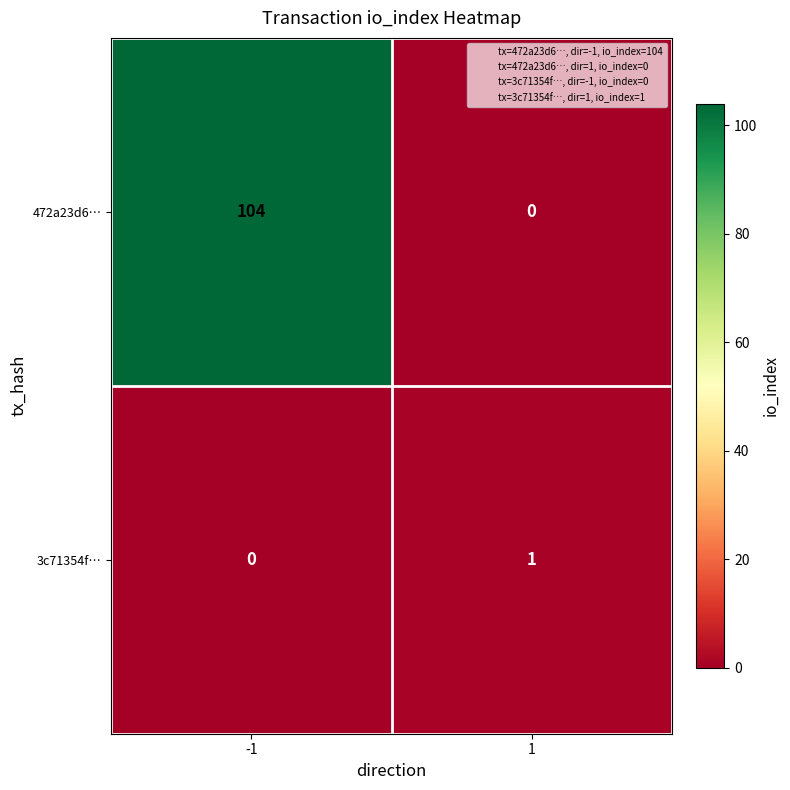

Rank the series by their maximum value, from highest to lowest.

472a23d6…, 3c71354f…